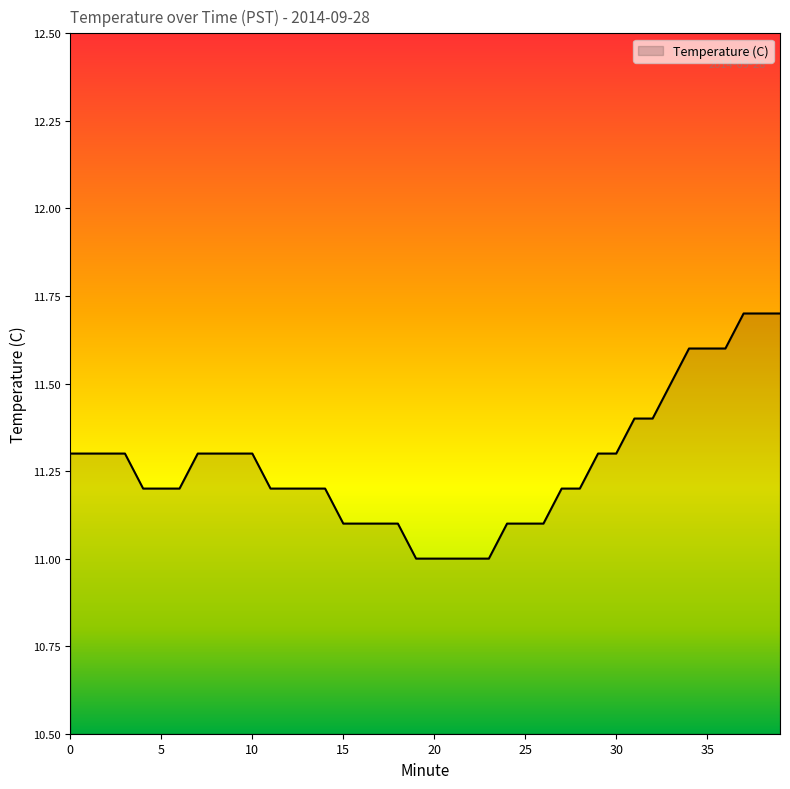

What is the greatest value displayed?

11.7